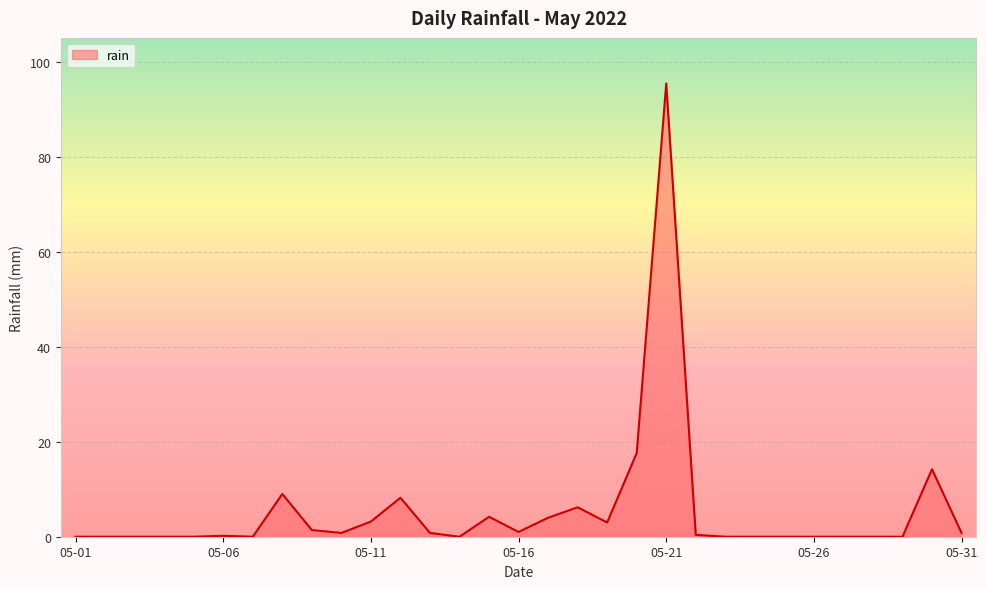

What is the maximum value shown in the chart?

95.4